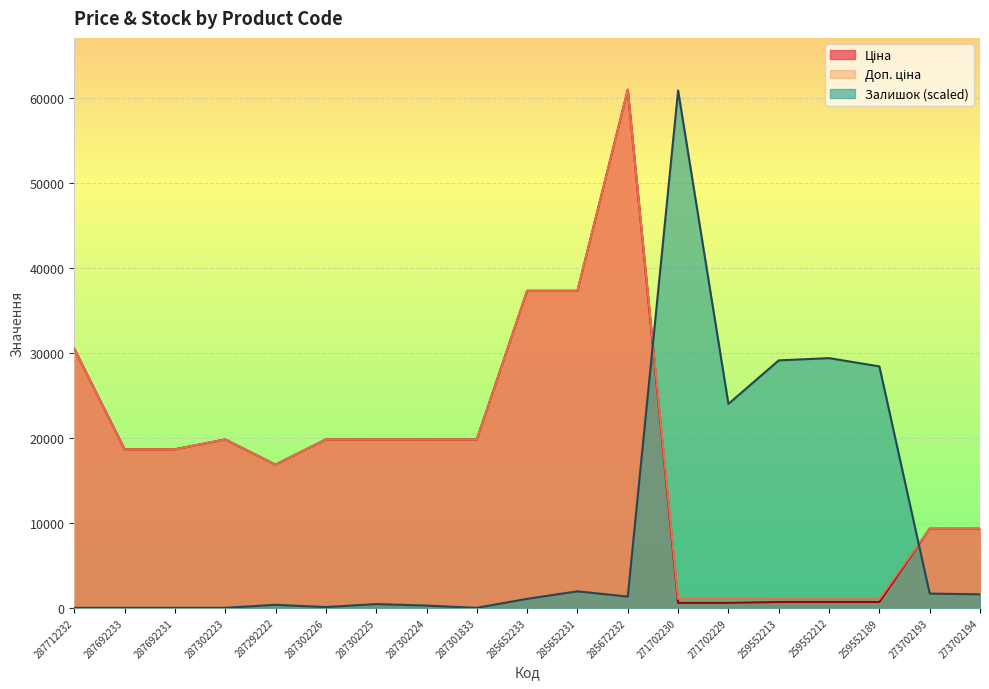

Reading left to right, extract all data points from this chart.

Ціна: 30512.3	18671.5	18671.5	19831.1	16863.2	19831.1	19831.1	19831.1	19831.1	37343.0	37343.0	61024.7	586.0	586.0	689.1	689.1	689.1	9321.4	9321.4
Доп. ціна: 30512.3	18671.5	18671.5	19831.1	16863.2	19831.1	19831.1	19831.1	19831.1	37343.0	37343.0	61024.7	1074.5	1074.5	1017.8	1017.8	1017.8	9321.4	9321.4
Залишок: 0.0	0.0	0.0	0.0	353.3	88.3	441.6	264.9	0.0	1059.8	1942.9	1324.7	60936.4	24021.3	29143.5	29408.4	28437.0	1678.0	1589.6